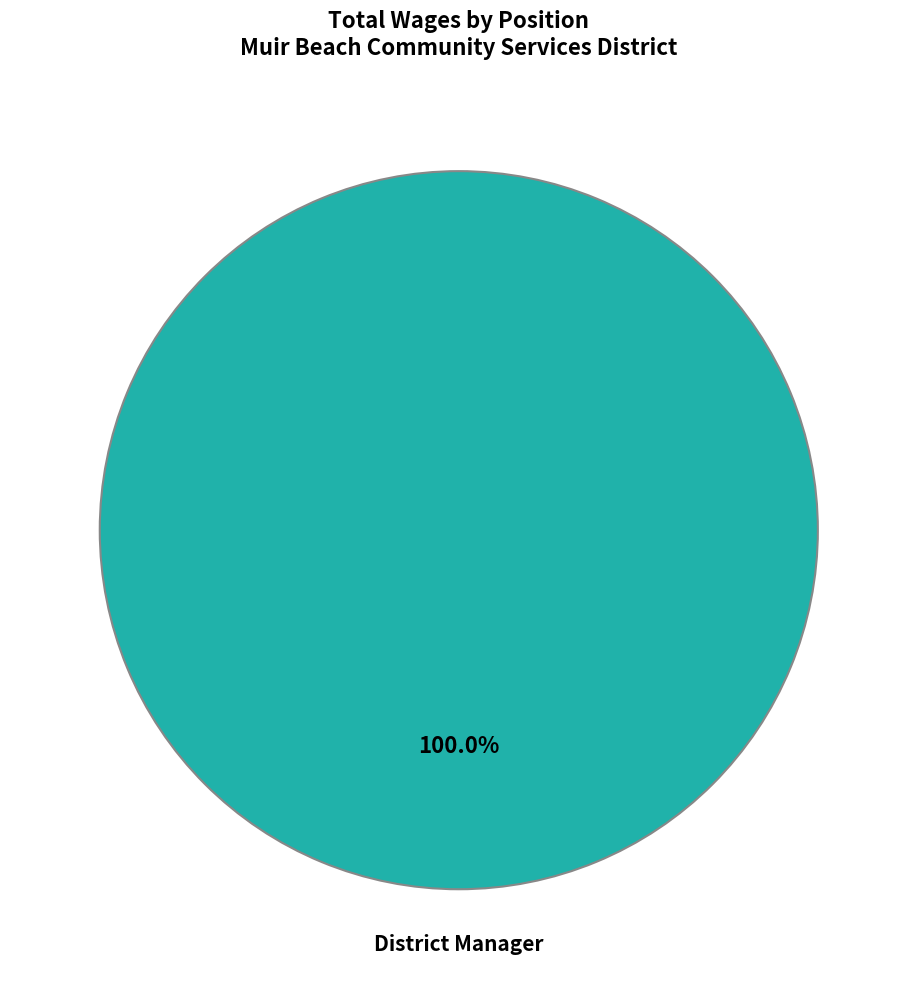

Does any single category account for the majority?

Yes